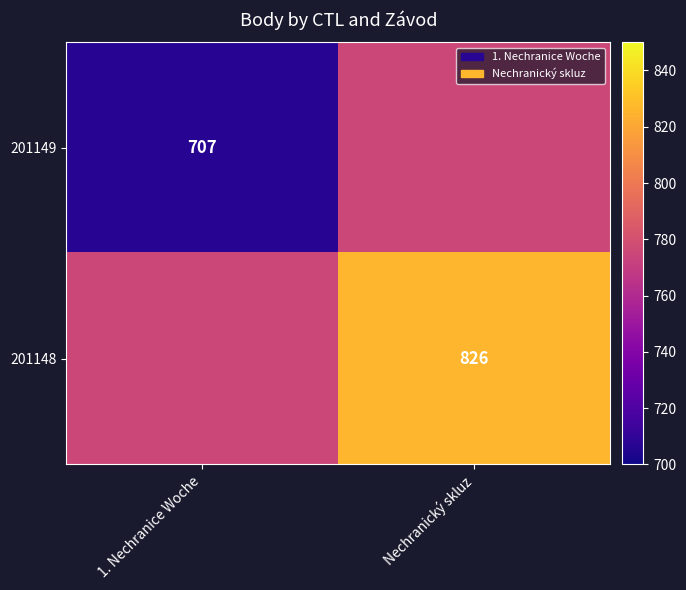

The 201149 series shows 1216 at 1. Nechranice Woche. True or false?

False